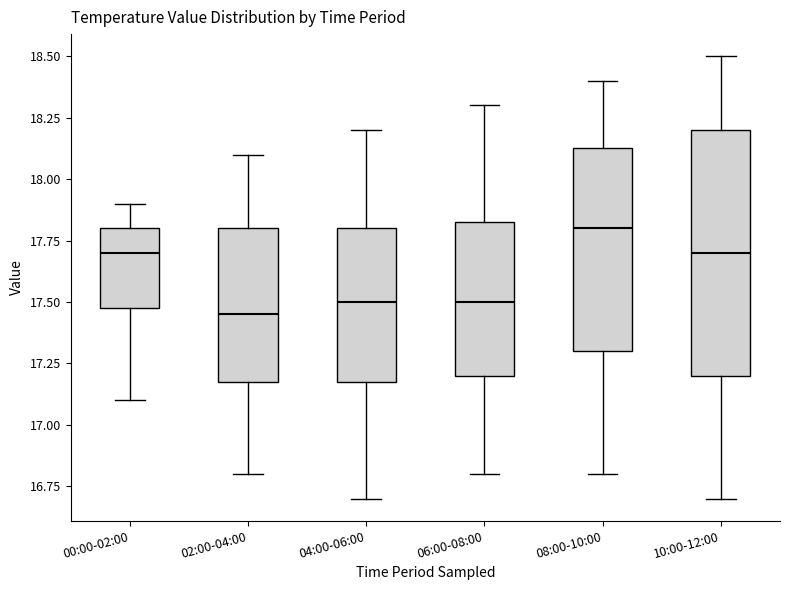

Which box's median line is the highest?

08:00-10:00